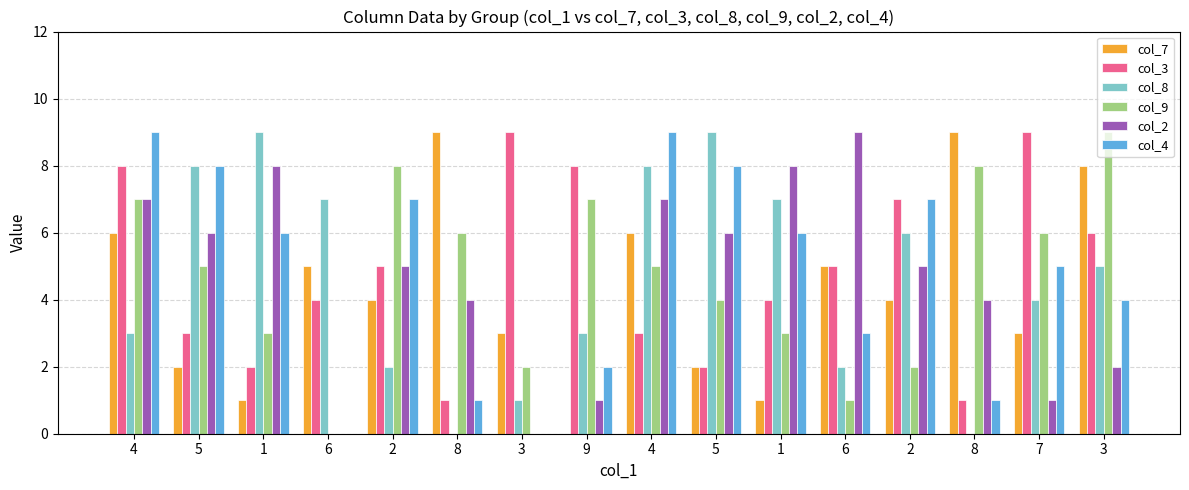

What are all the series names shown in the legend?

col_7, col_3, col_8, col_9, col_2, col_4